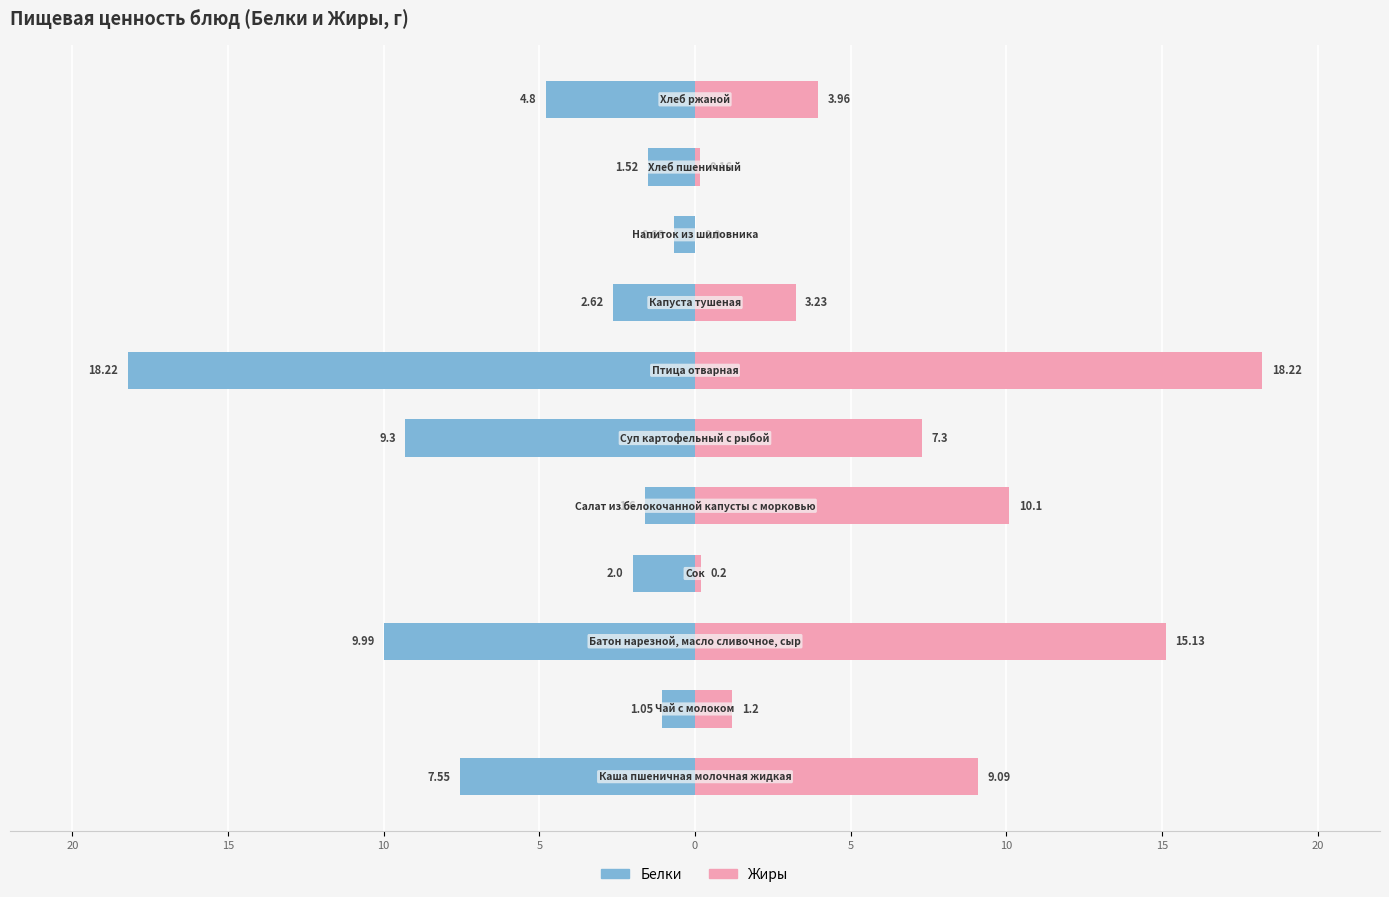

Reading left to right, list all the values displayed in this chart.

Белки: -7.5	-1.1	-10.0	-2.0	-1.6	-9.3	-18.2	-2.6	-0.7	-1.5	-4.8
Жиры: 9.1	1.2	15.1	0.2	10.1	7.3	18.2	3.2	0.0	0.2	4.0